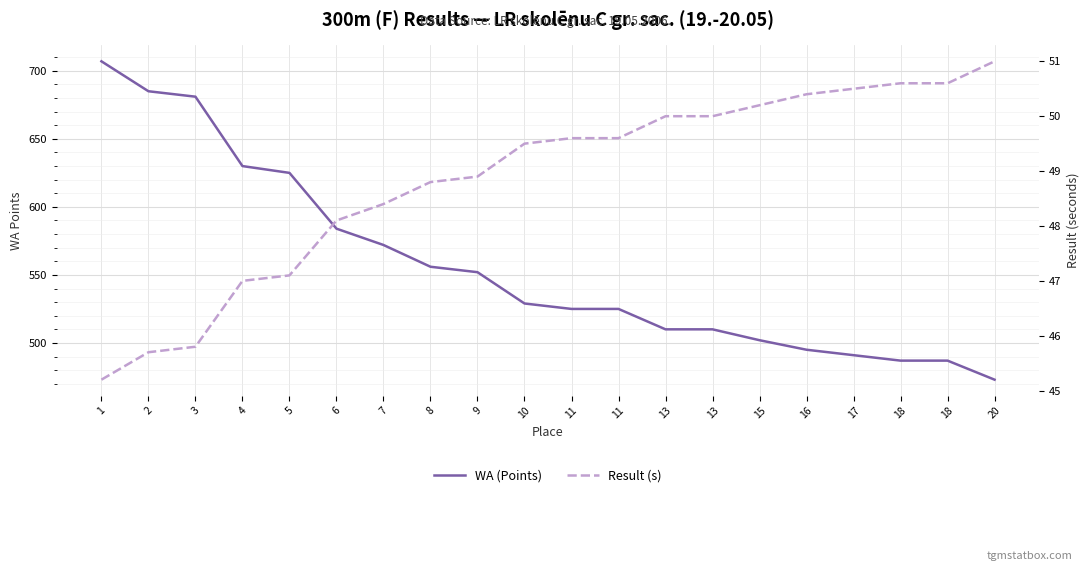

Reading left to right, extract all data points from this chart.

WA (Points): 1=707.0	2=685.0	3=681.0	4=630.0	5=625.0	6=584.0	7=572.0	8=556.0	9=552.0	10=529.0	11=525.0	11=525.0	13=510.0	13=510.0	15=502.0	16=495.0	17=491.0	18=487.0	18=487.0	20=473.0
Result (s): 1=45.2	2=45.7	3=45.8	4=47.0	5=47.1	6=48.1	7=48.4	8=48.8	9=48.9	10=49.5	11=49.6	11=49.6	13=50.0	13=50.0	15=50.2	16=50.4	17=50.5	18=50.6	18=50.6	20=51.0